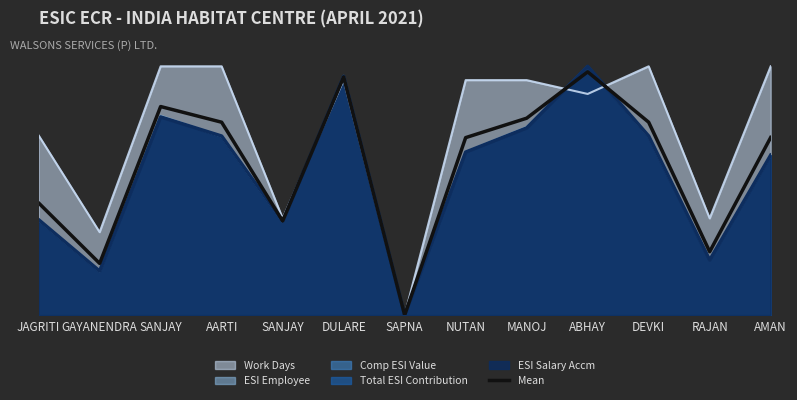

Which label corresponds to the largest value in the chart?

ABHAY